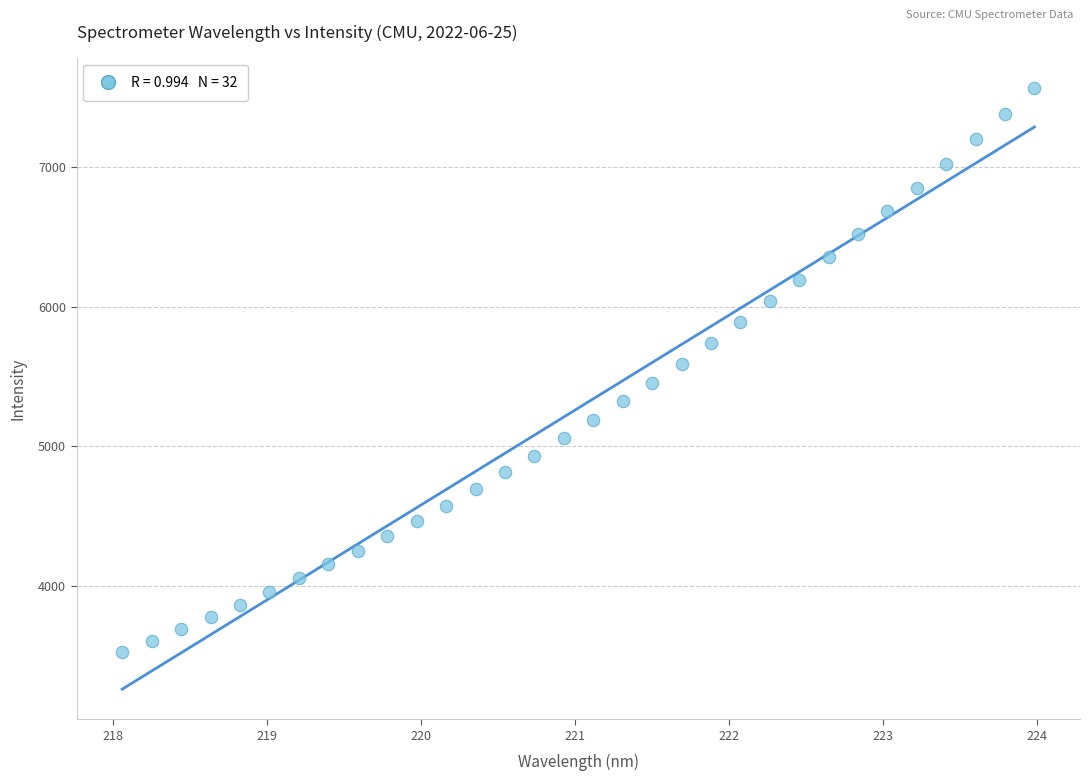

What is the range of X values (max minus min)?

5.9